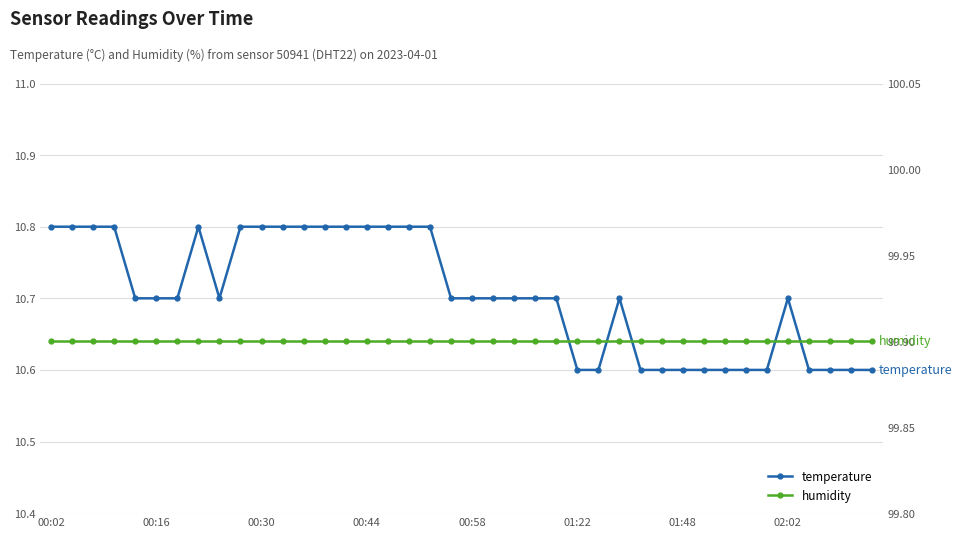

How many lines are shown in the chart?

2